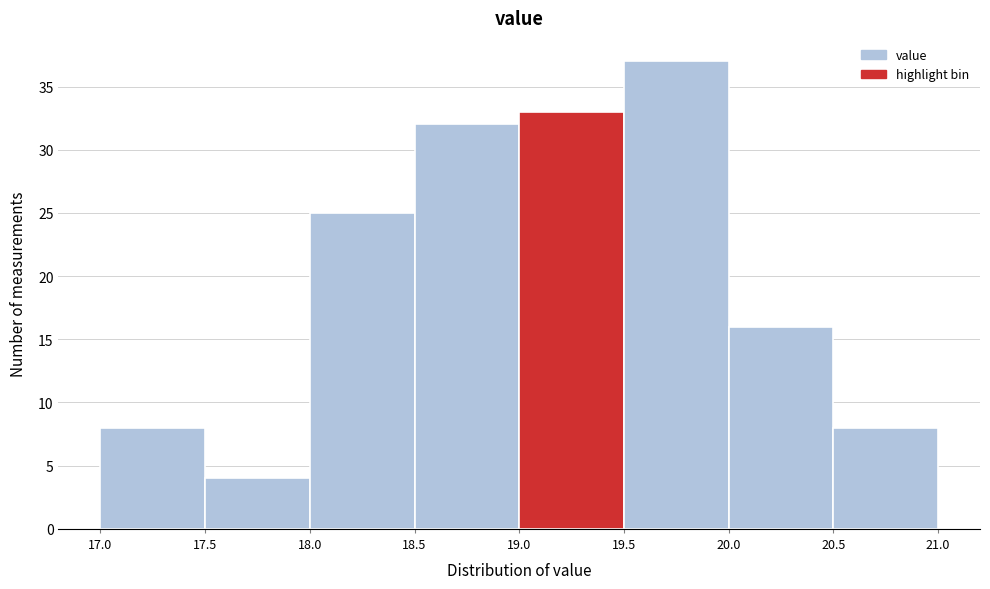

How tall is the bar that spans 20.0 to 20.5 on the x-axis? The values are not printed on the chart, so give them approximately, as read against the axis.

16